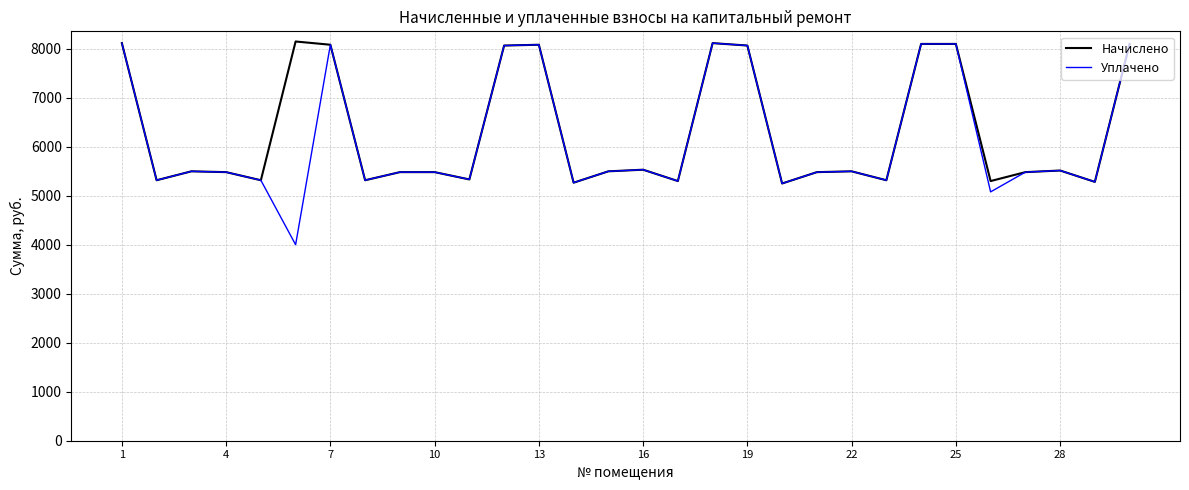

What is the lowest value of the Начислено series?

5249.5